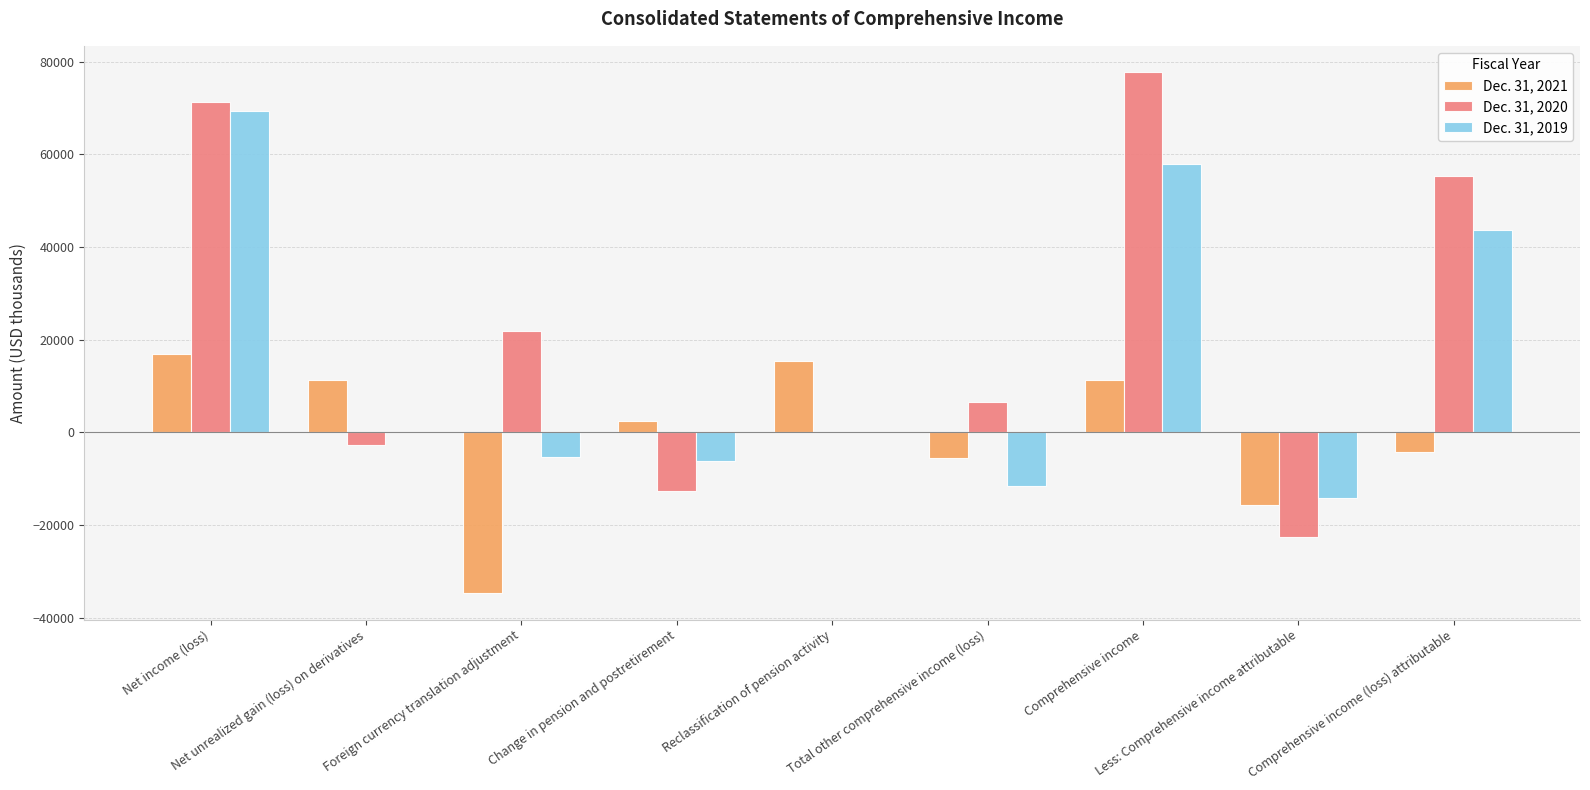

Which series has the largest total across all categories?

Dec. 31, 2020